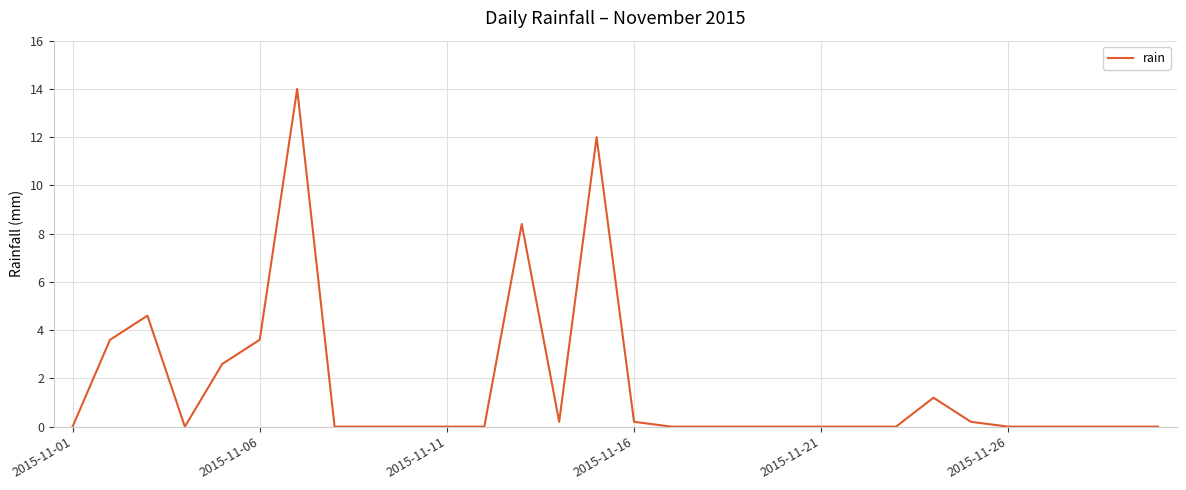

What is the difference between the maximum and minimum values?

14.0